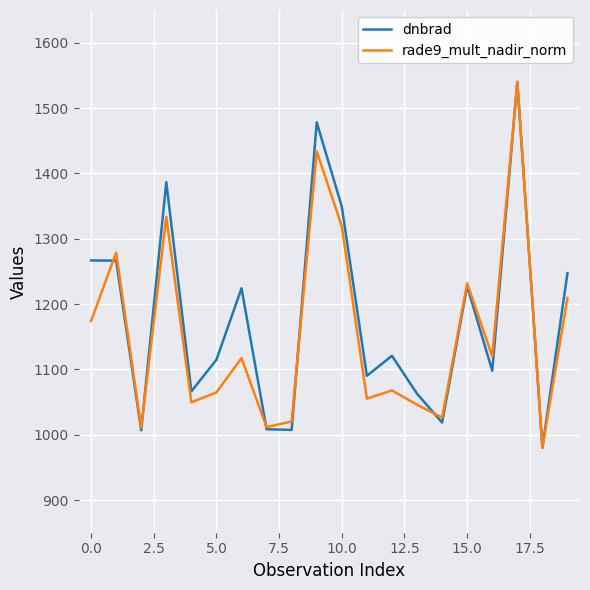

What is the smallest value displayed?

980.0